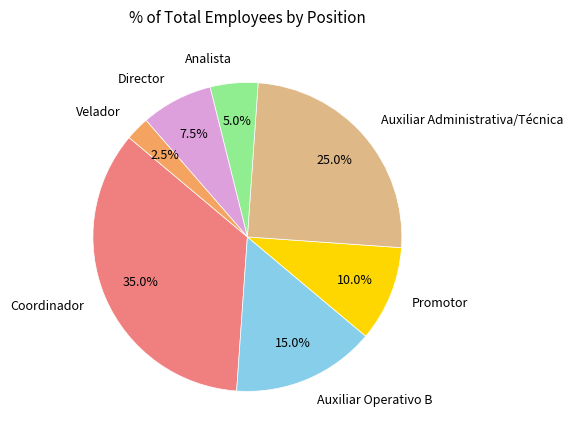

Rank the categories by value from lowest to highest.

Velador, Analista, Director, Promotor, Auxiliar Operativo B, Auxiliar Administrativa/Técnica, Coordinador